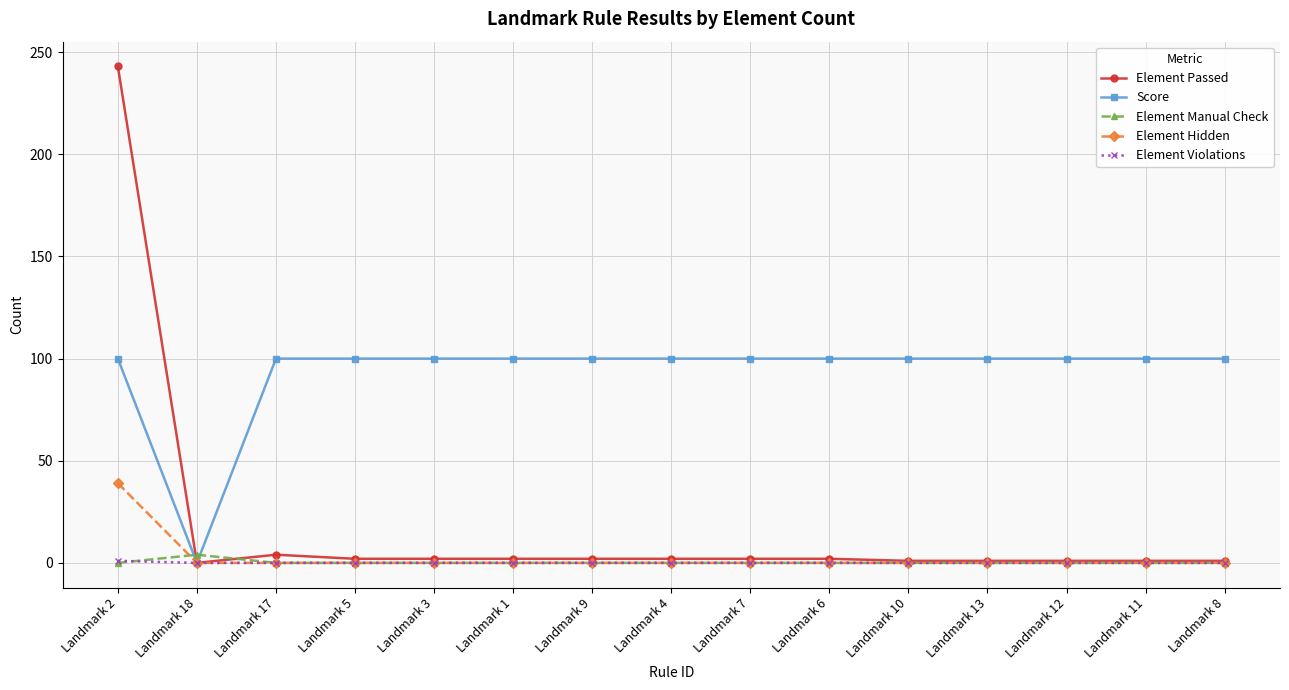

What are all the series names shown in the legend?

Element Passed, Score, Element Manual Check, Element Hidden, Element Violations